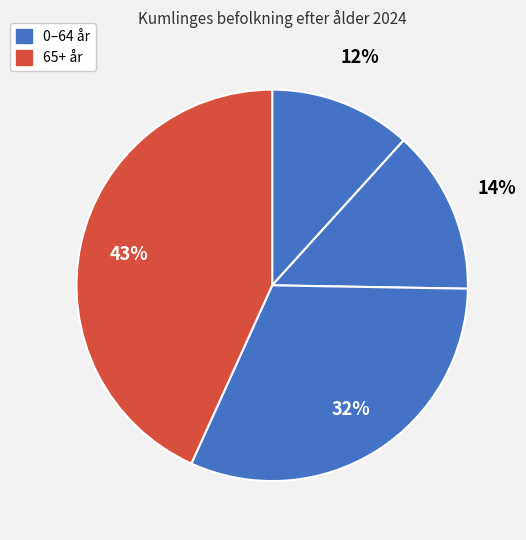

How many slices are in this pie chart?

4